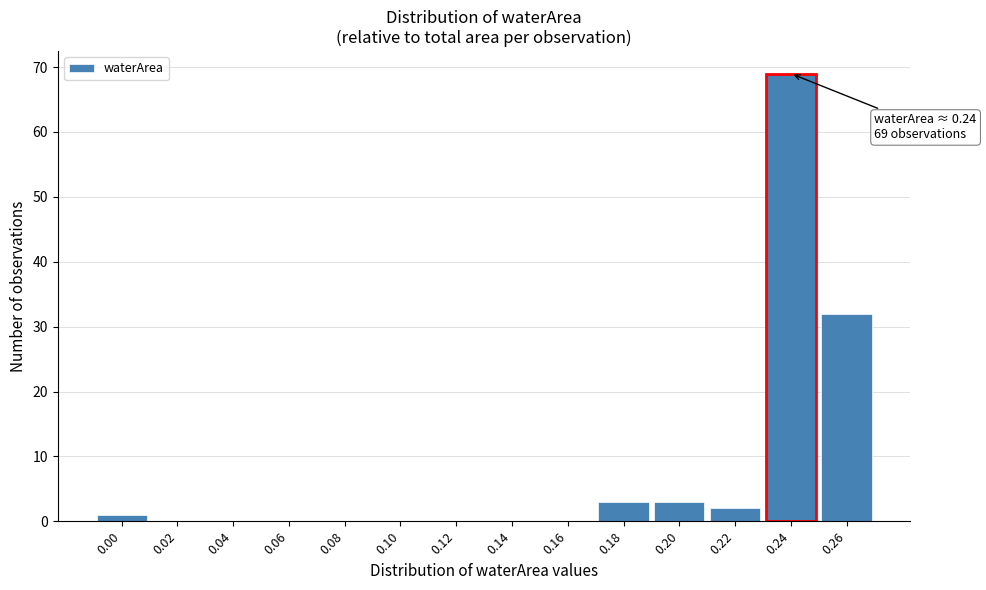

Reading right to left, extract all data points from this chart.

0.26=32	0.24=69	0.22=2	0.20=3	0.18=3	0.16=0	0.14=0	0.12=0	0.10=0	0.08=0	0.06=0	0.04=0	0.02=0	0.00=1